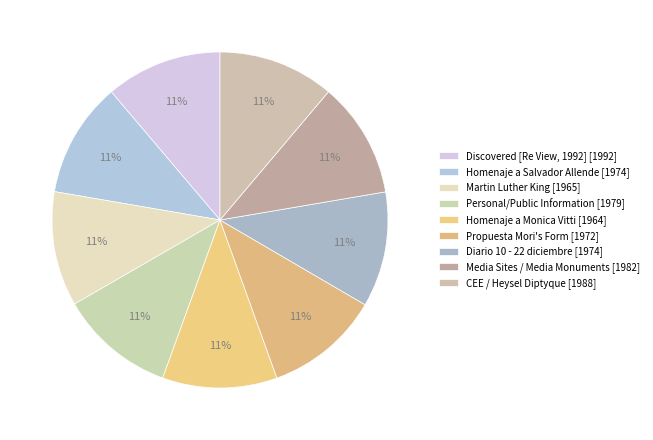

To the nearest percent, what is the average slice percentage?

11%